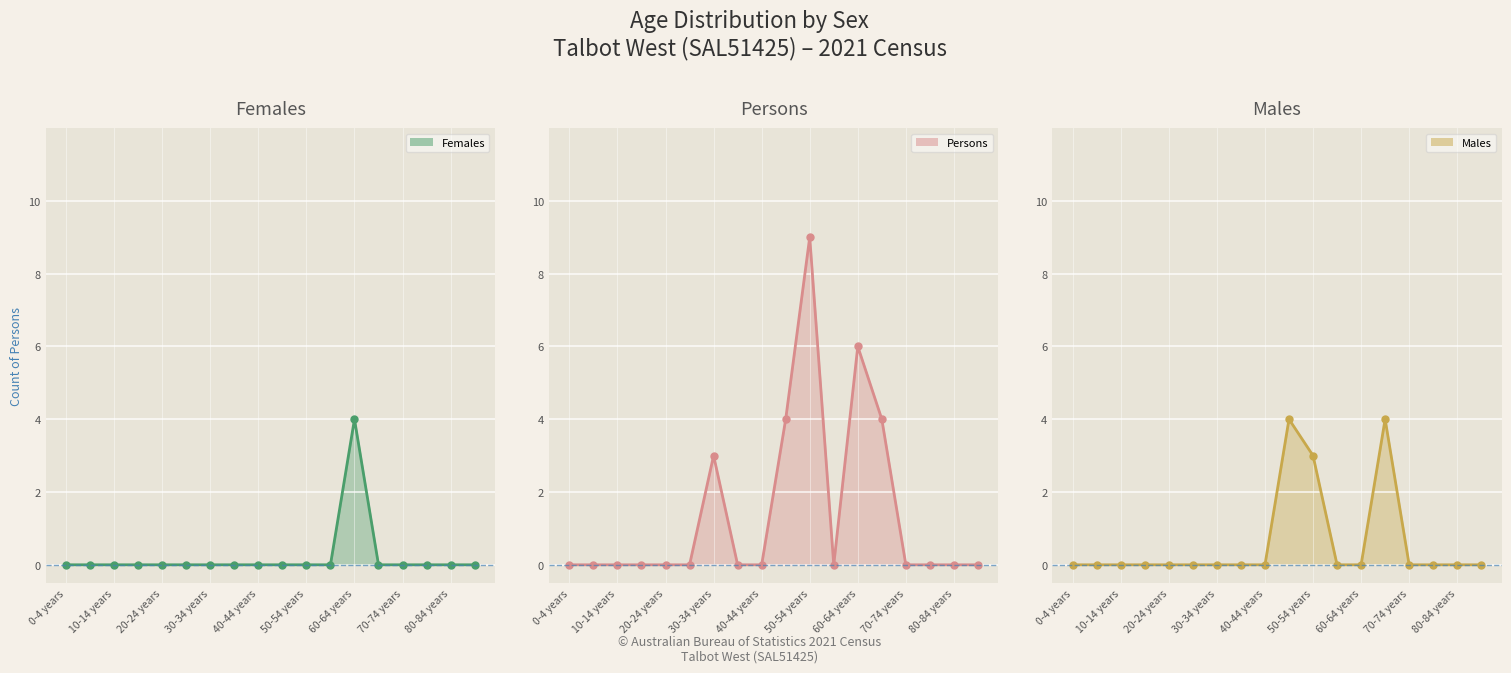

The value of Females at 85-89 years is 0. True or false?

True